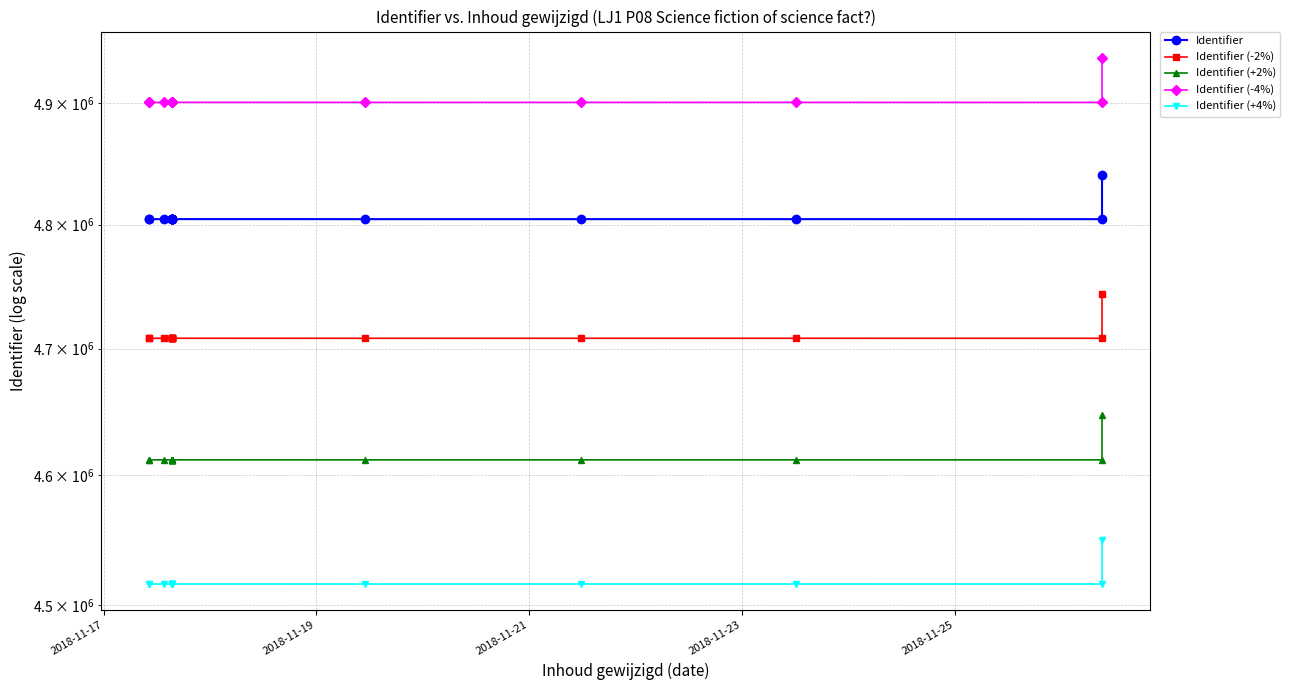

The value of Identifier (+2%) at 6 is 1603095.7. True or false?

False